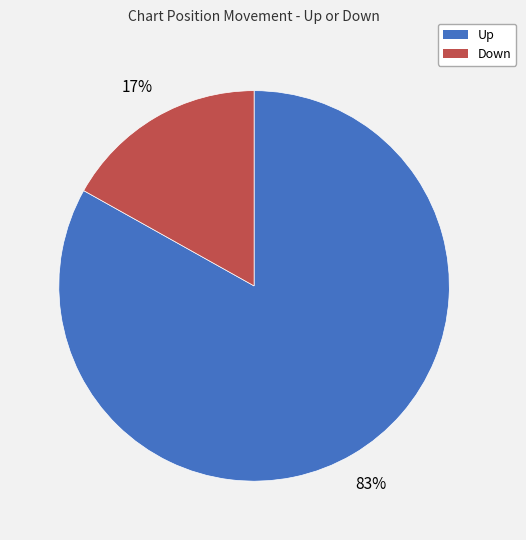

Between Up and Down, which is larger?

Up